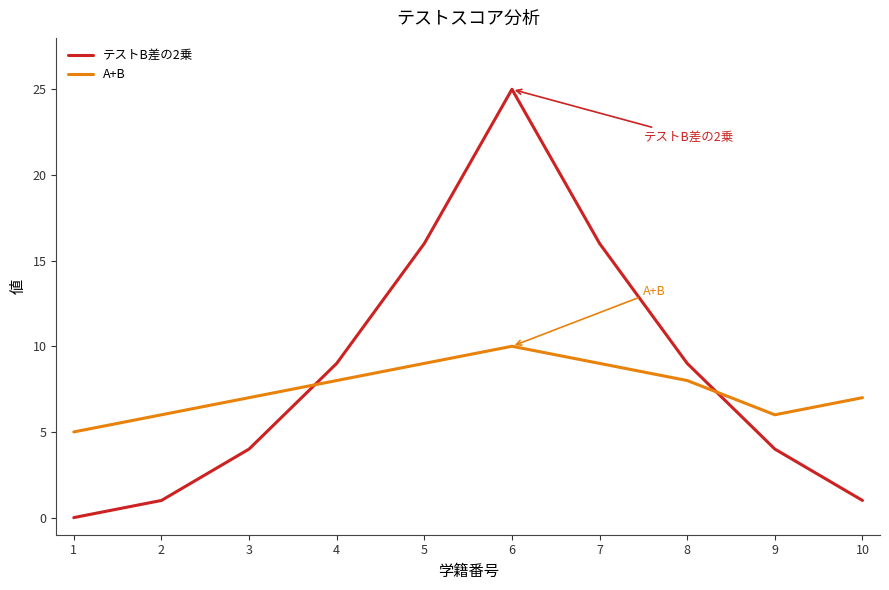

At which category does the chart reach its peak across all series?

6